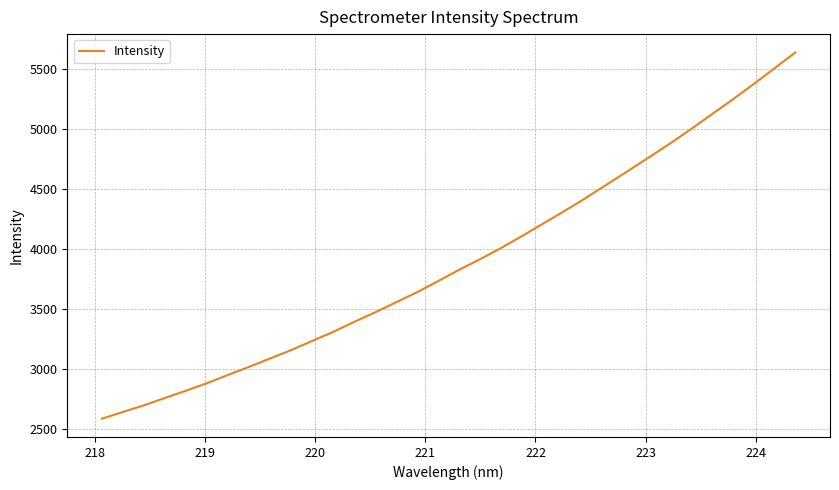

How many values are below 3828?

17